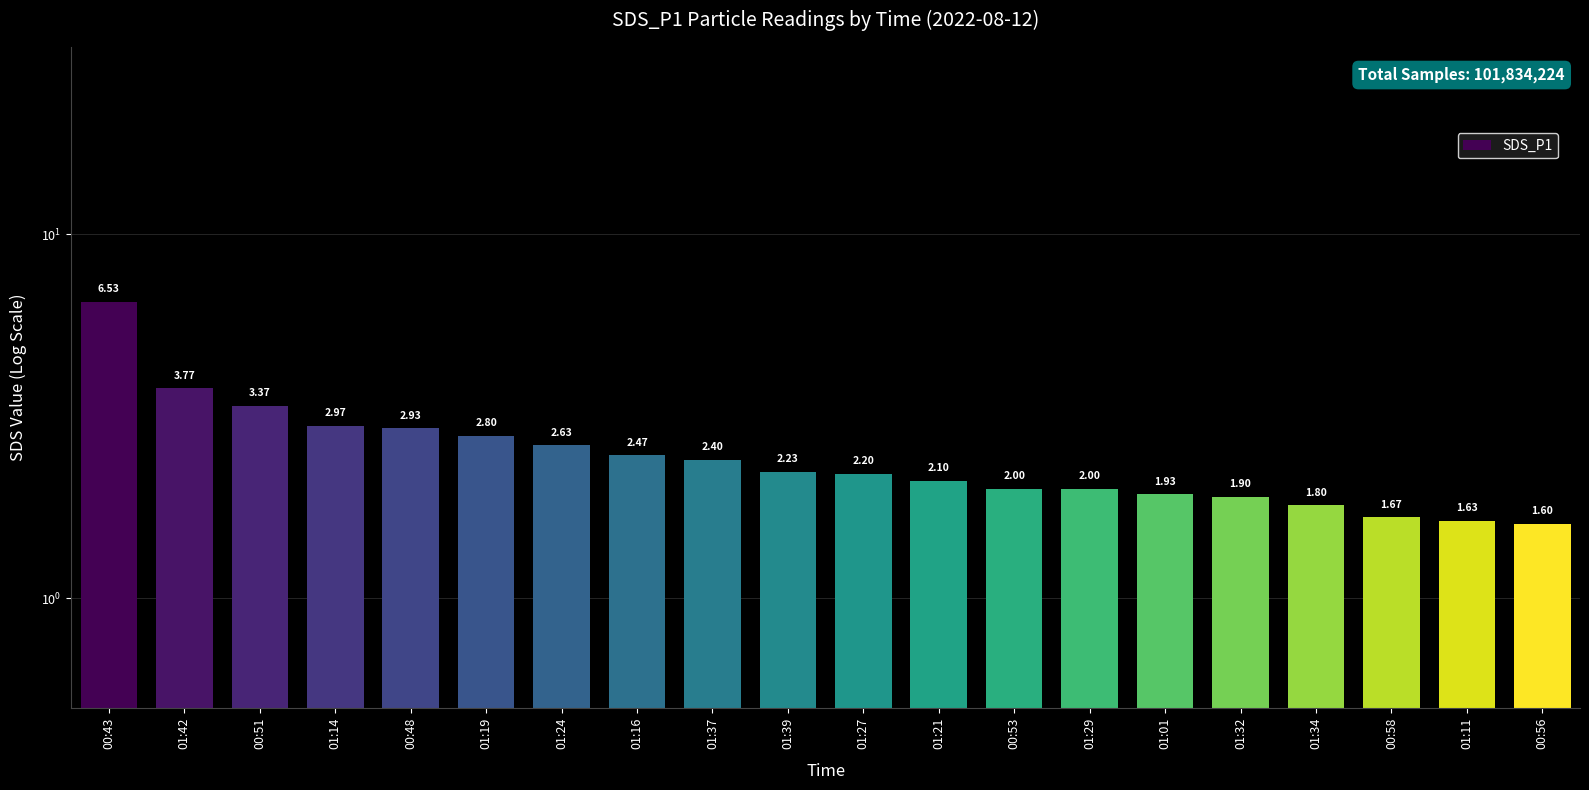

Where does the data first go above 2?

00:43